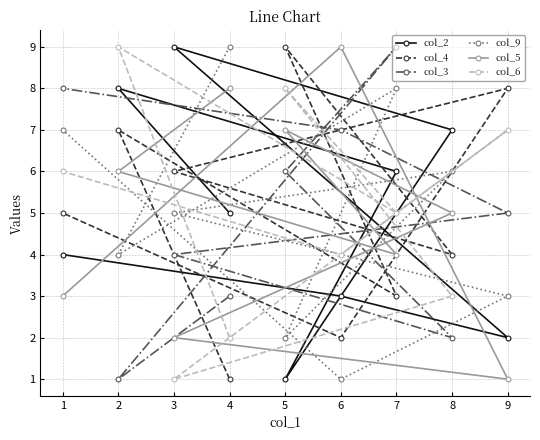

How many intersections are there between col_9 and col_2?

6